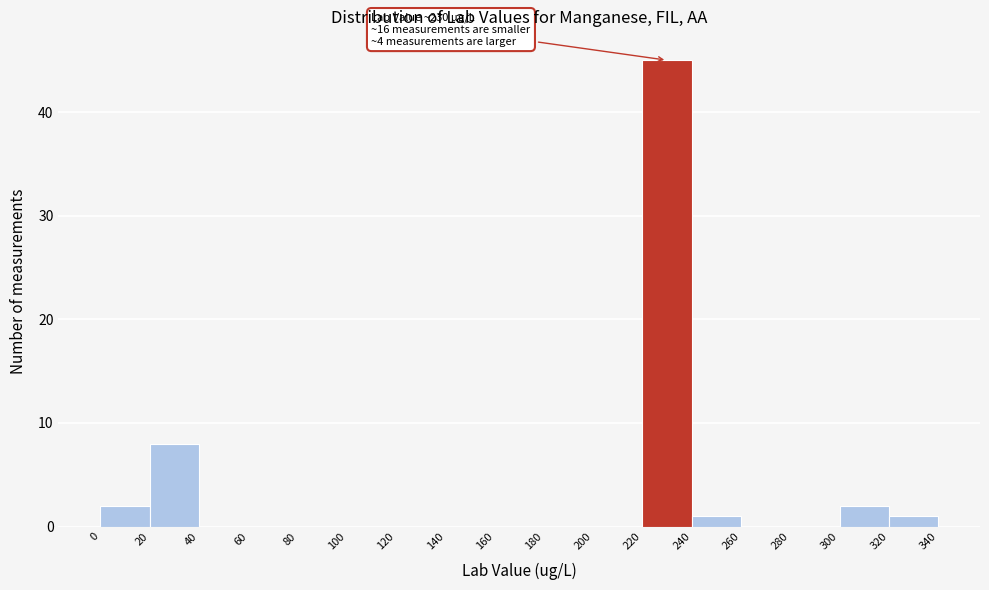

Over which range of the x-axis is the bar tallest?

220 to 240